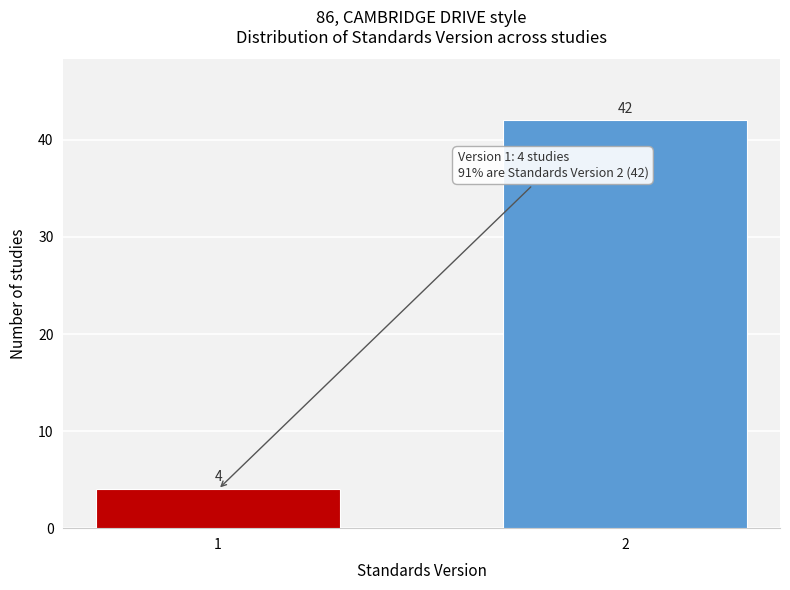

Reading right to left, list all the values displayed in this chart.

42	4